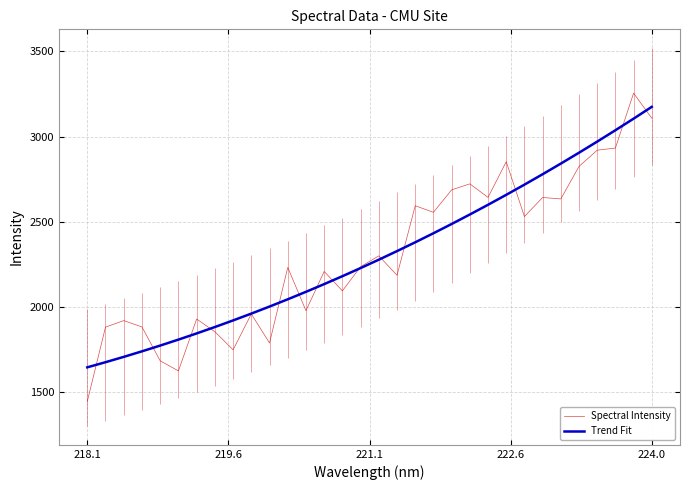

What is the highest value of the Trend Fit series?

3175.0